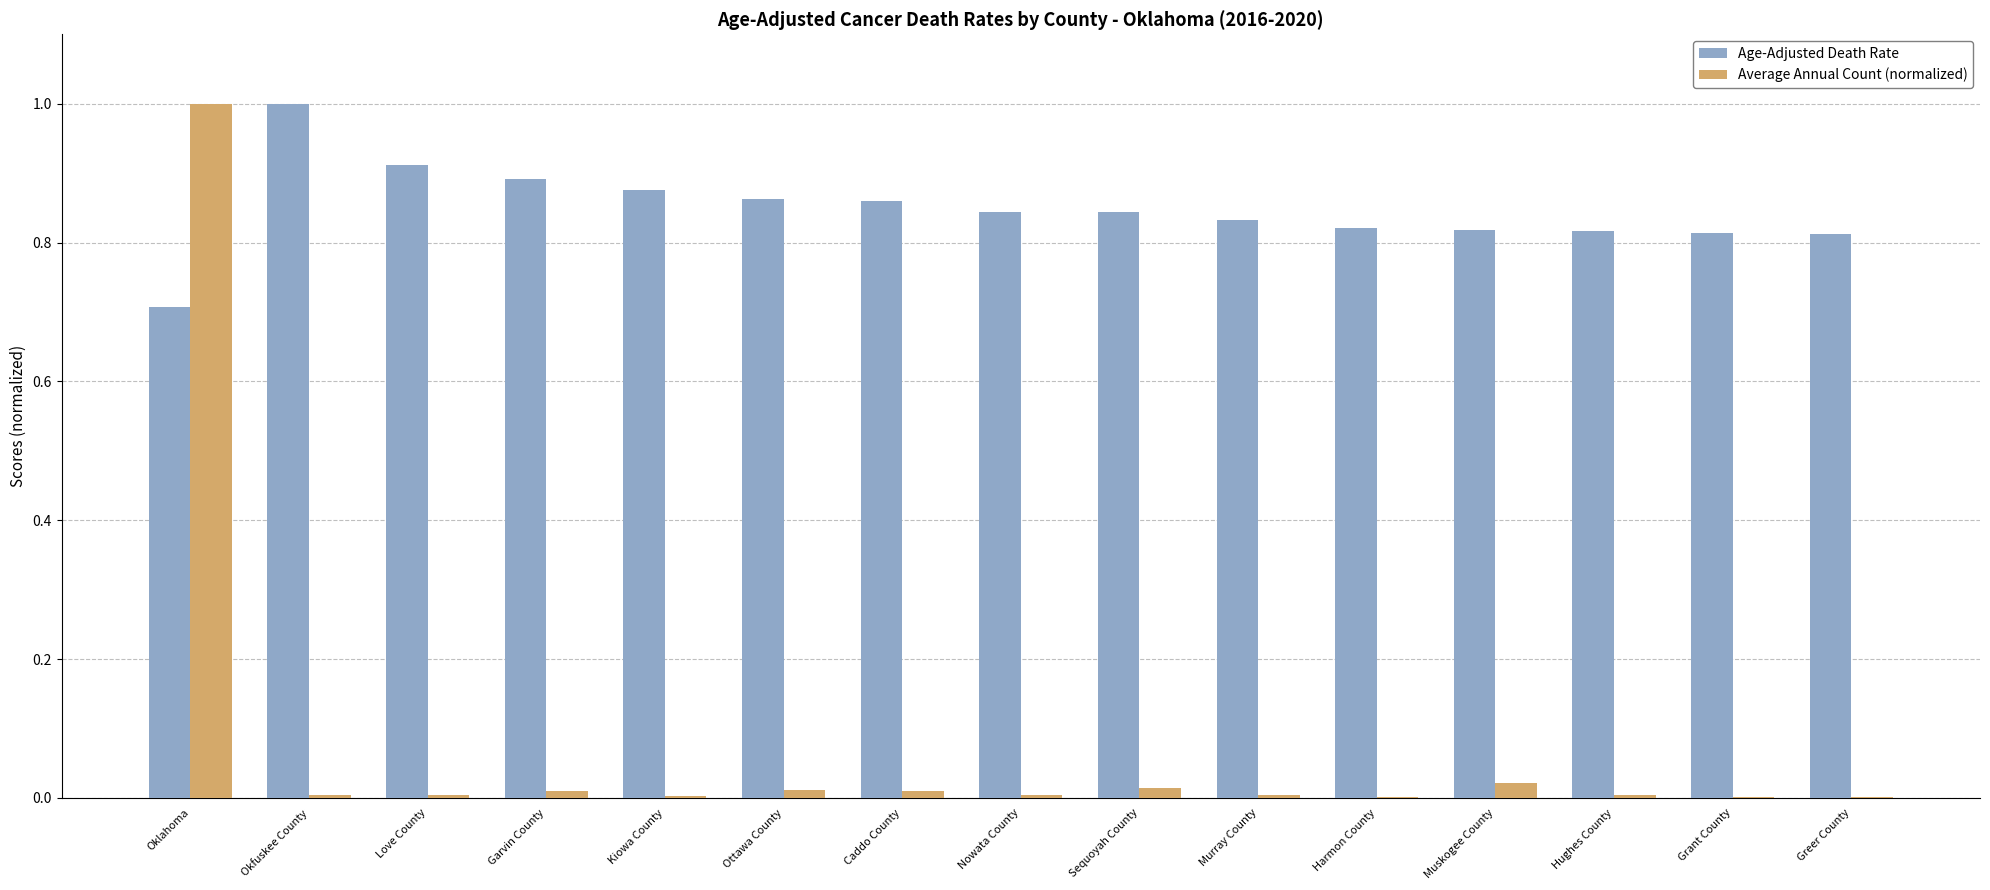

At which label does Age-Adjusted Death Rate reach its peak?

Okfuskee County